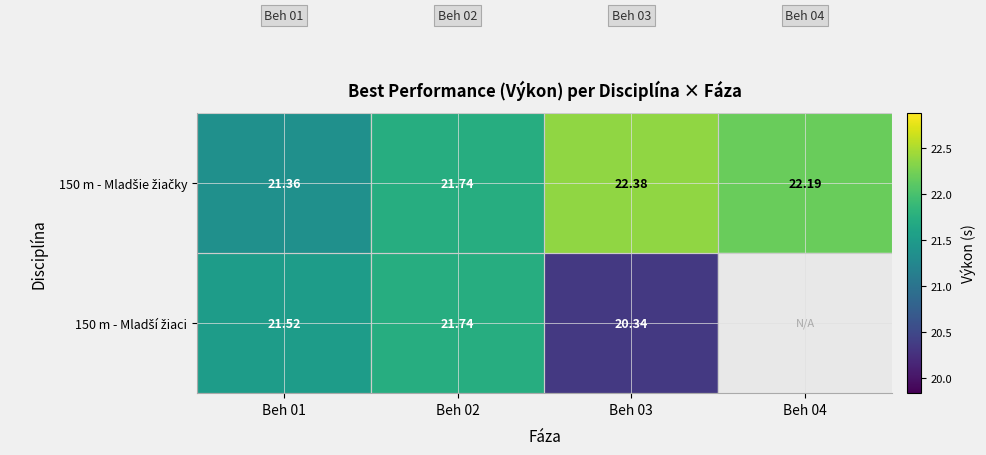

Which category has the lowest value in the 150 m - Mladšie žiačky series?

Beh 01